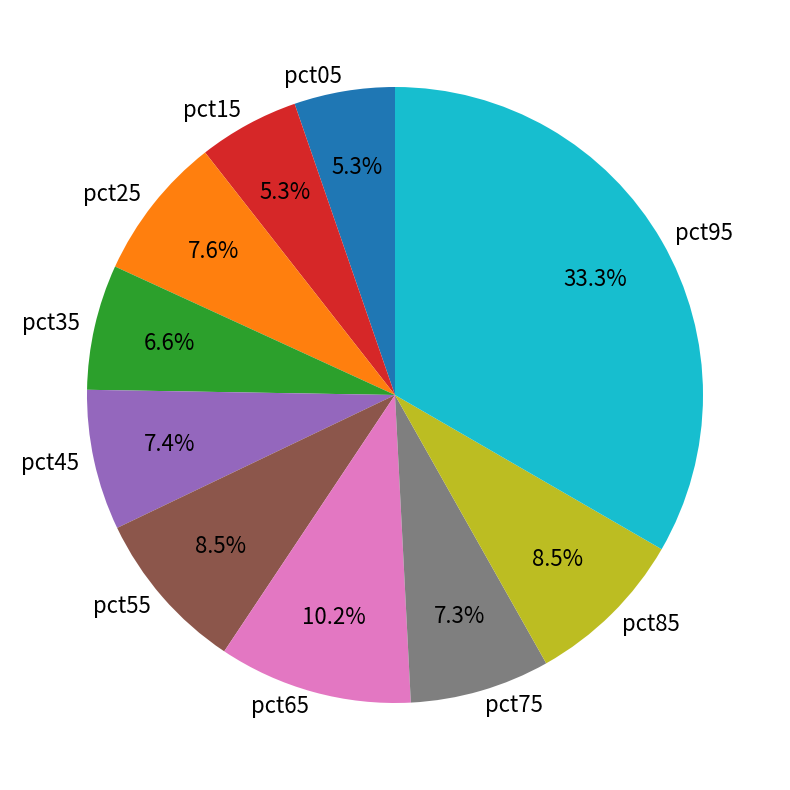

Is the sum of pct95 and pct15 greater than half?

No